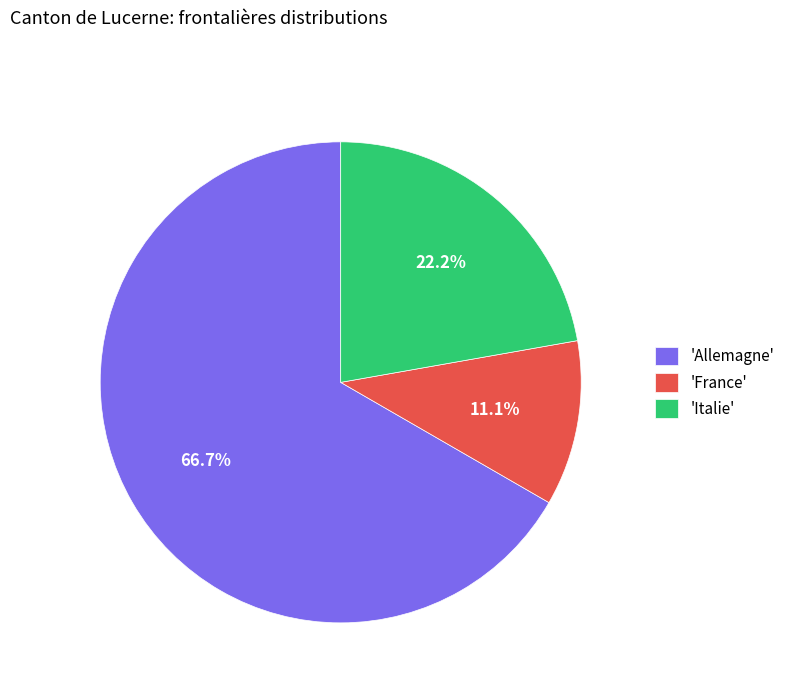

What is the total percentage of 'Italie' and 'France'?

33.3%